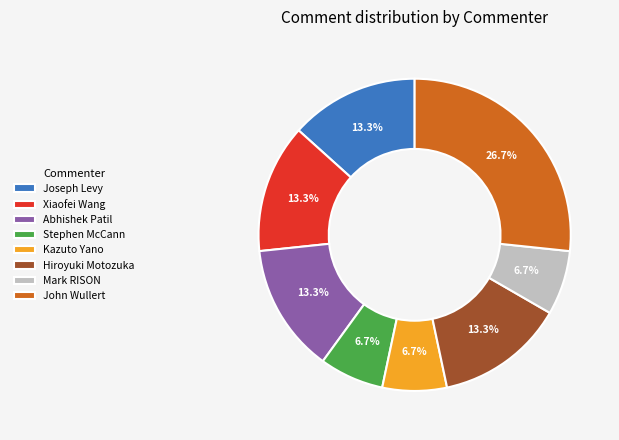

To the nearest percent, what percentage of the pie is Stephen McCann?

7%